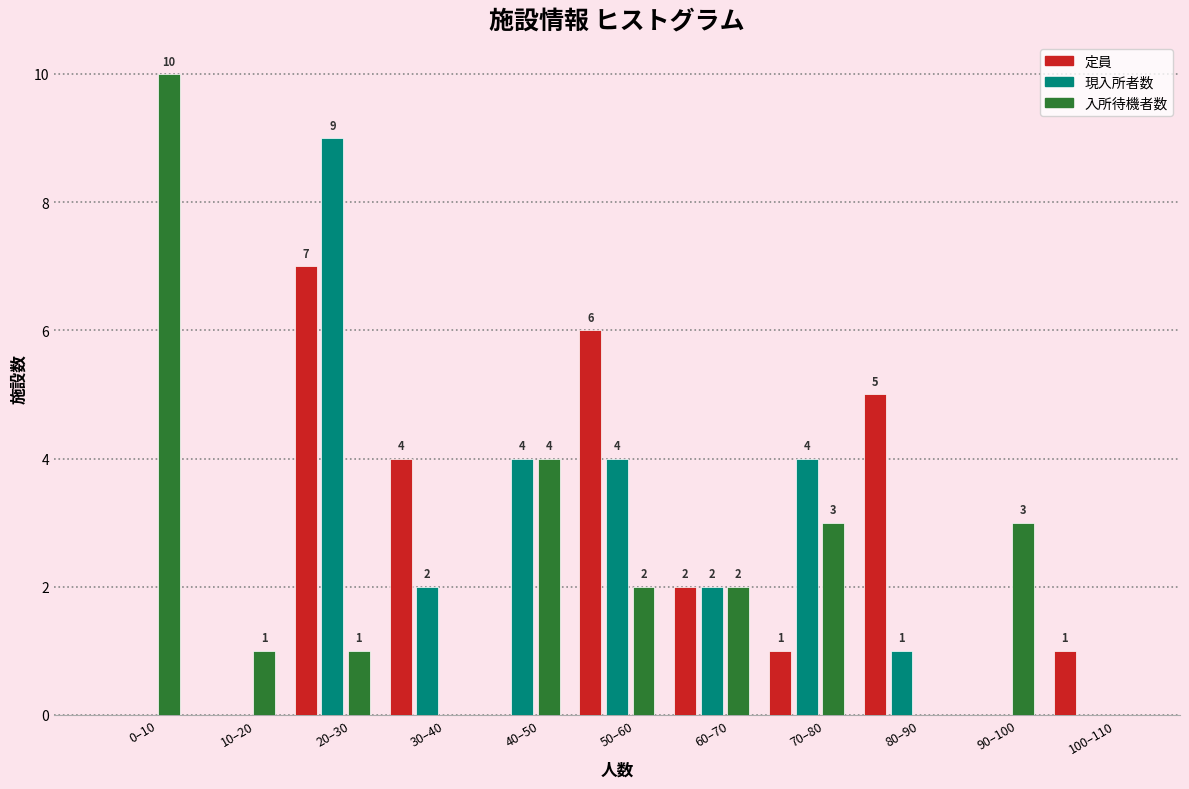

Reading right to left, what are all the values shown in this chart?

定員: 100–110=1	90–100=0	80–90=5	70–80=1	60–70=2	50–60=6	40–50=0	30–40=4	20–30=7	10–20=0	0–10=0
現入所者数: 100–110=0	90–100=0	80–90=1	70–80=4	60–70=2	50–60=4	40–50=4	30–40=2	20–30=9	10–20=0	0–10=0
入所待機者数: 100–110=0	90–100=3	80–90=0	70–80=3	60–70=2	50–60=2	40–50=4	30–40=0	20–30=1	10–20=1	0–10=10